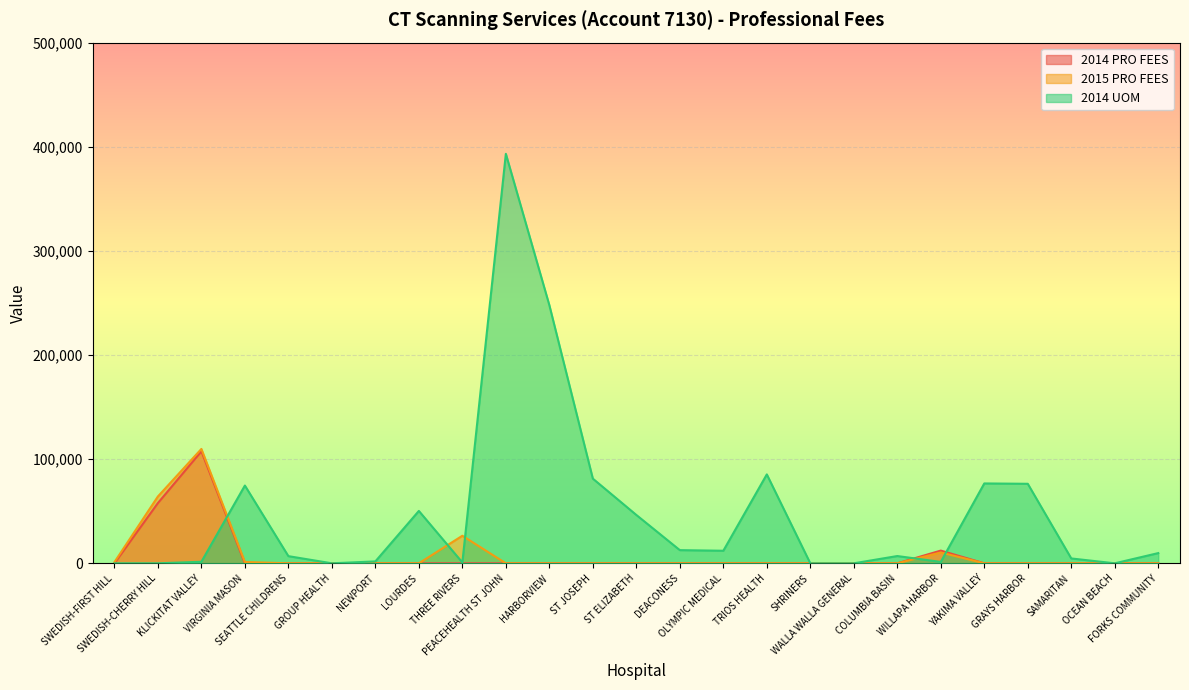

What is the label of the 11th point from the left?

HARBORVIEW